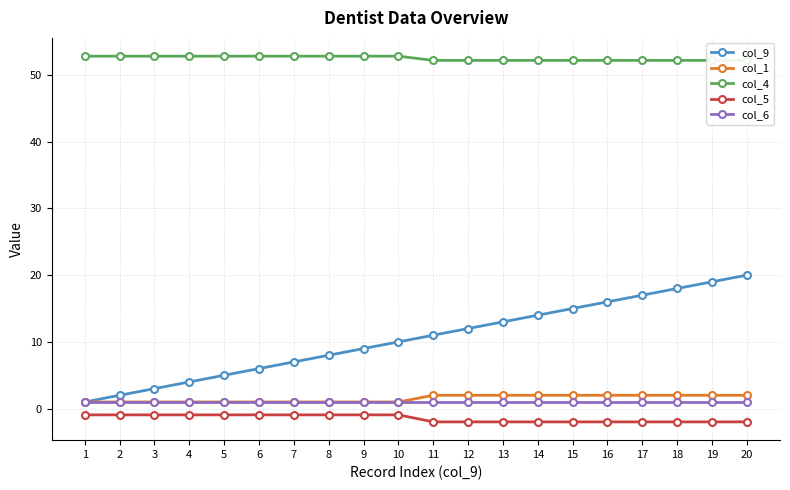

Which category has the lowest value in the col_6 series?

1